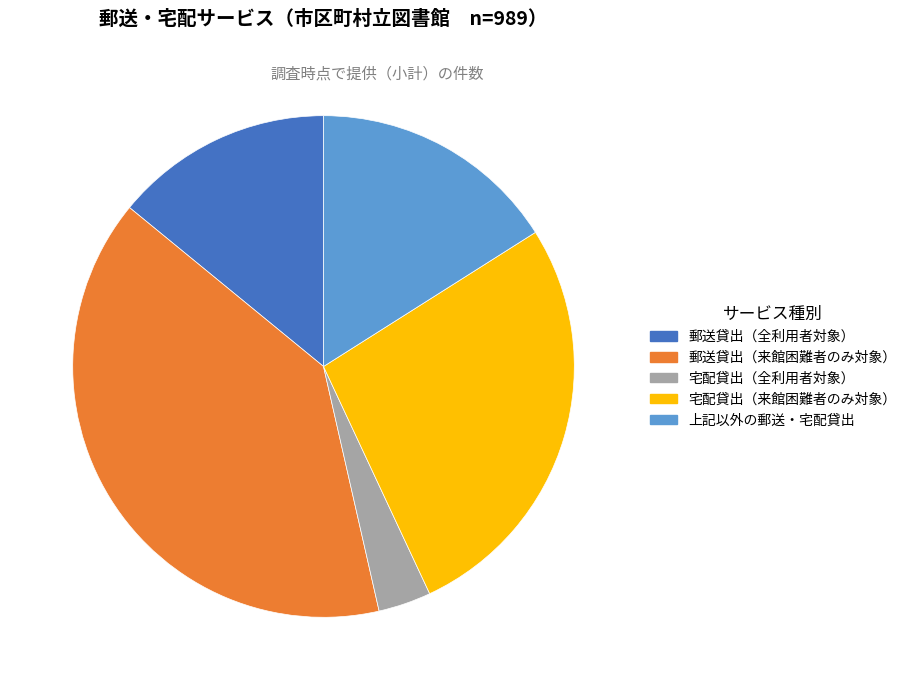

Which has a higher value, 宅配貸出（来館困難者のみ対象） or 郵送貸出（全利用者対象）?

宅配貸出（来館困難者のみ対象）